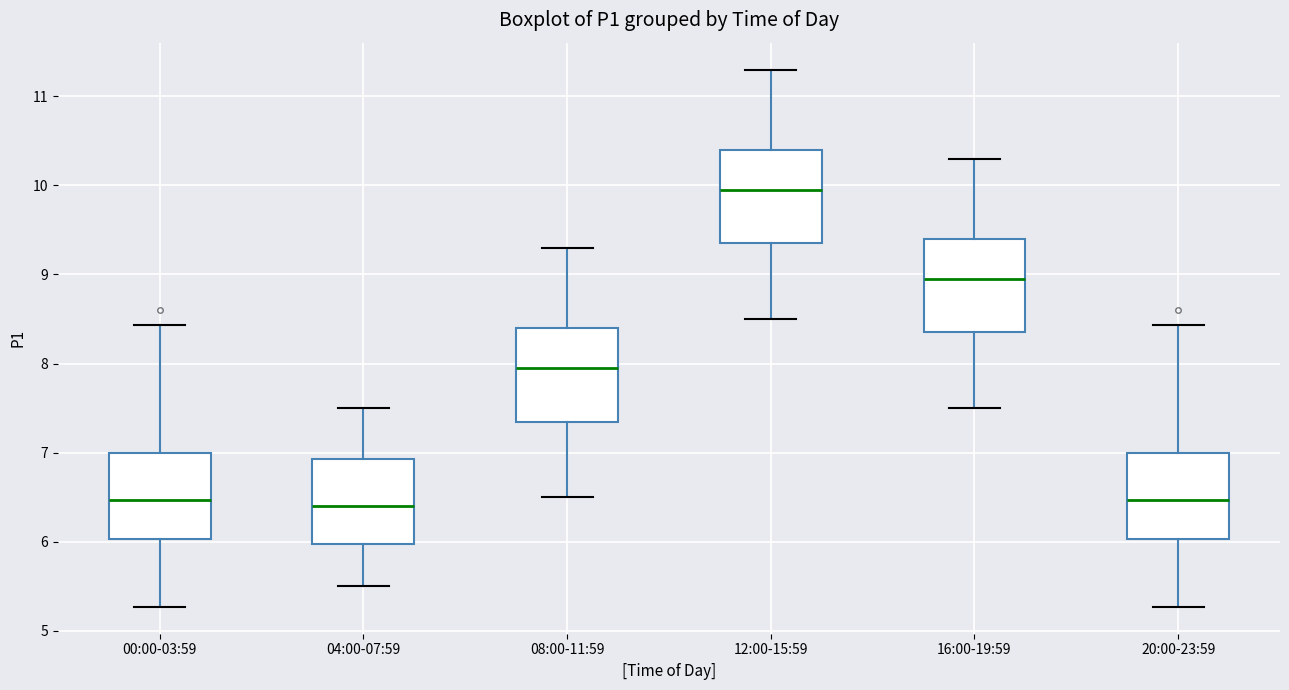

Which box has the highest median line?

12:00-15:59